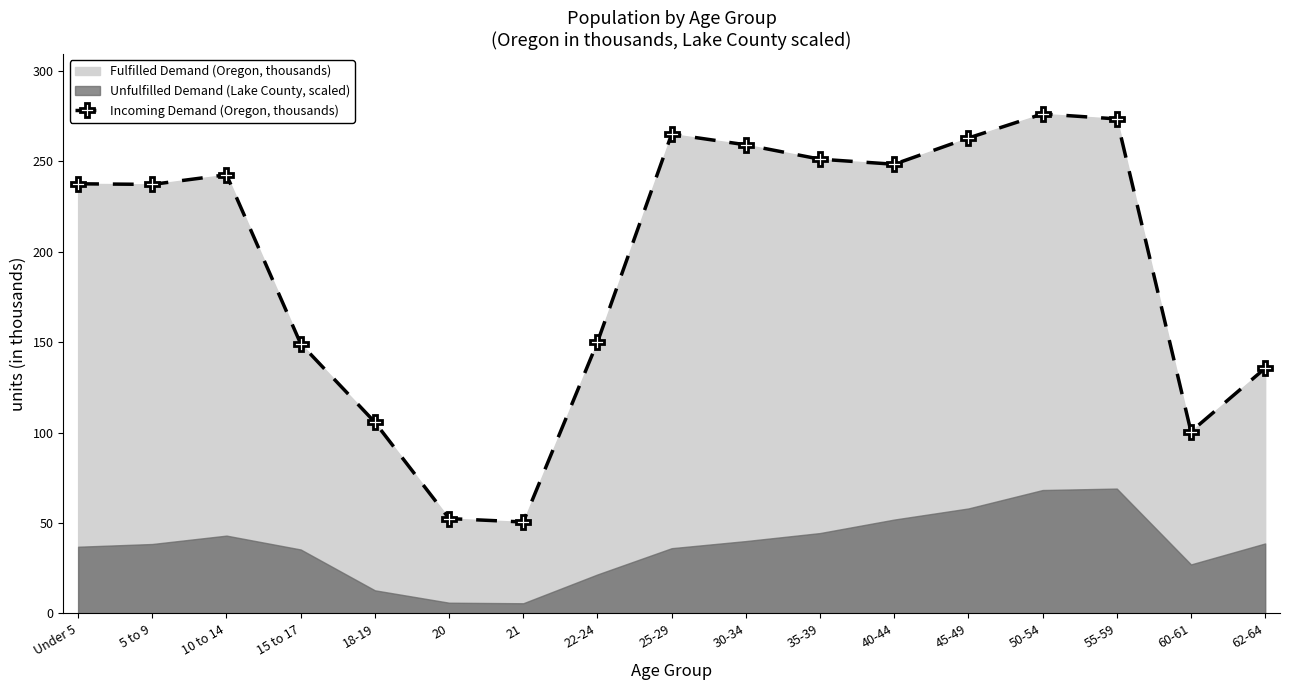

Does the chart display data point markers on the line(s)?

Yes